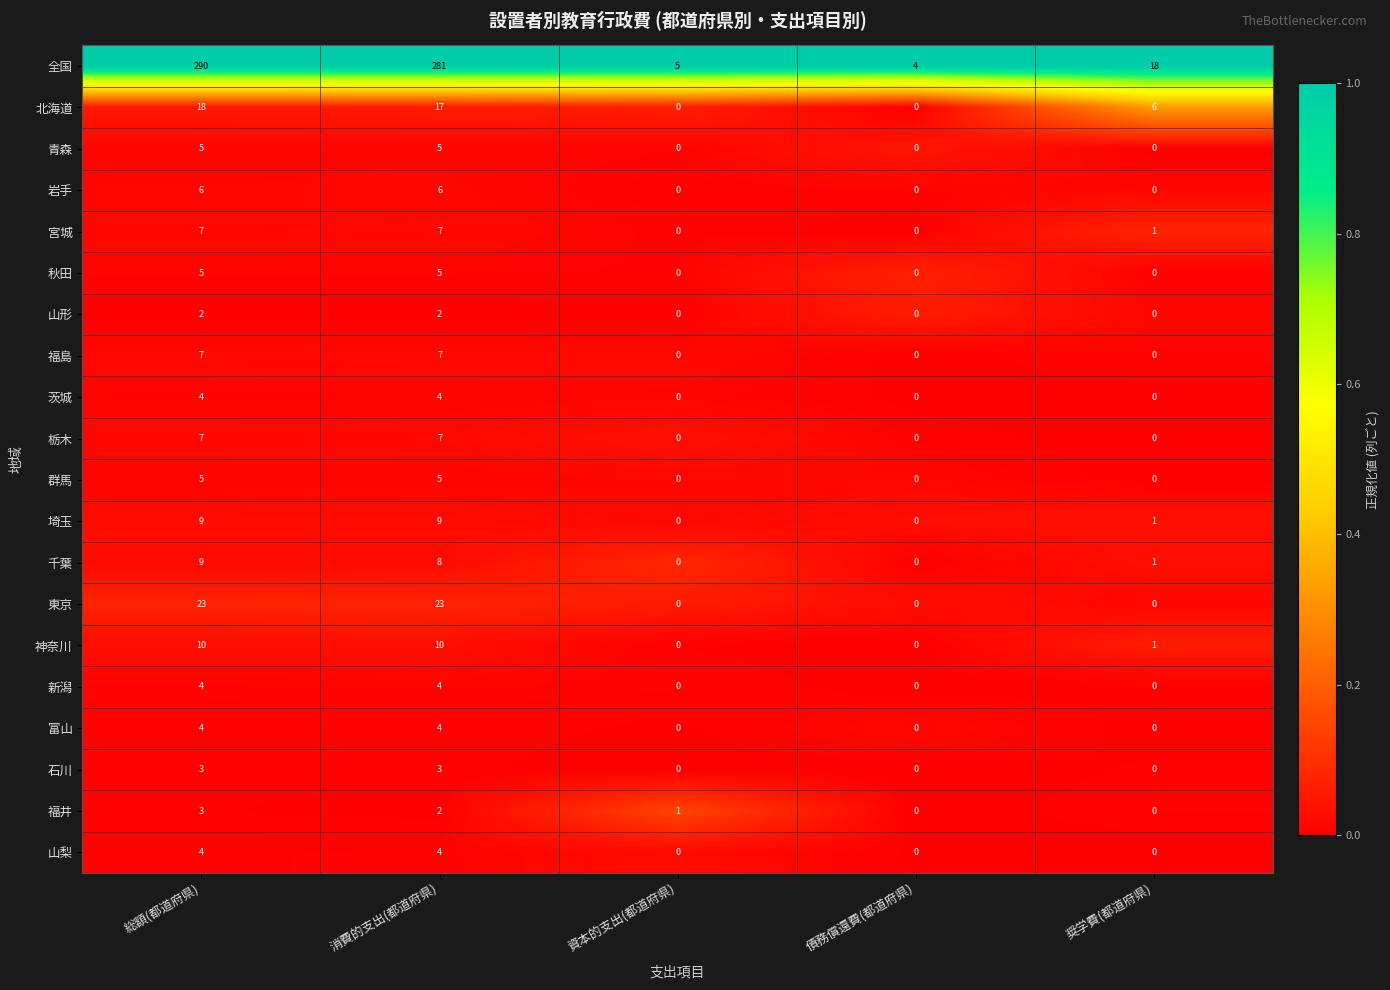

At which category does the chart reach its peak across all series?

総額(都道府県)